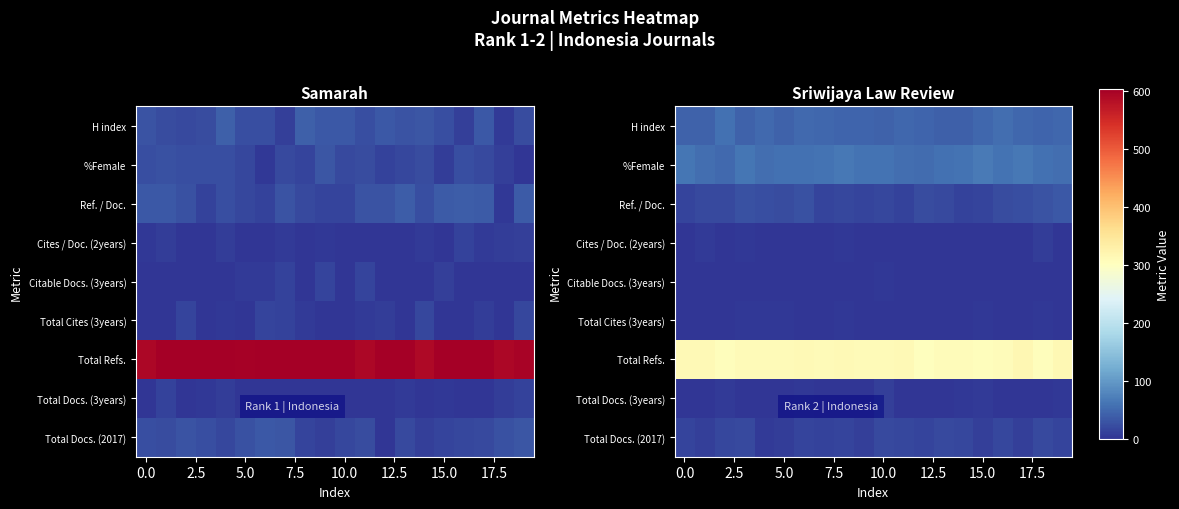

True or false: row_0 has a value of 11.0 at 15.

True